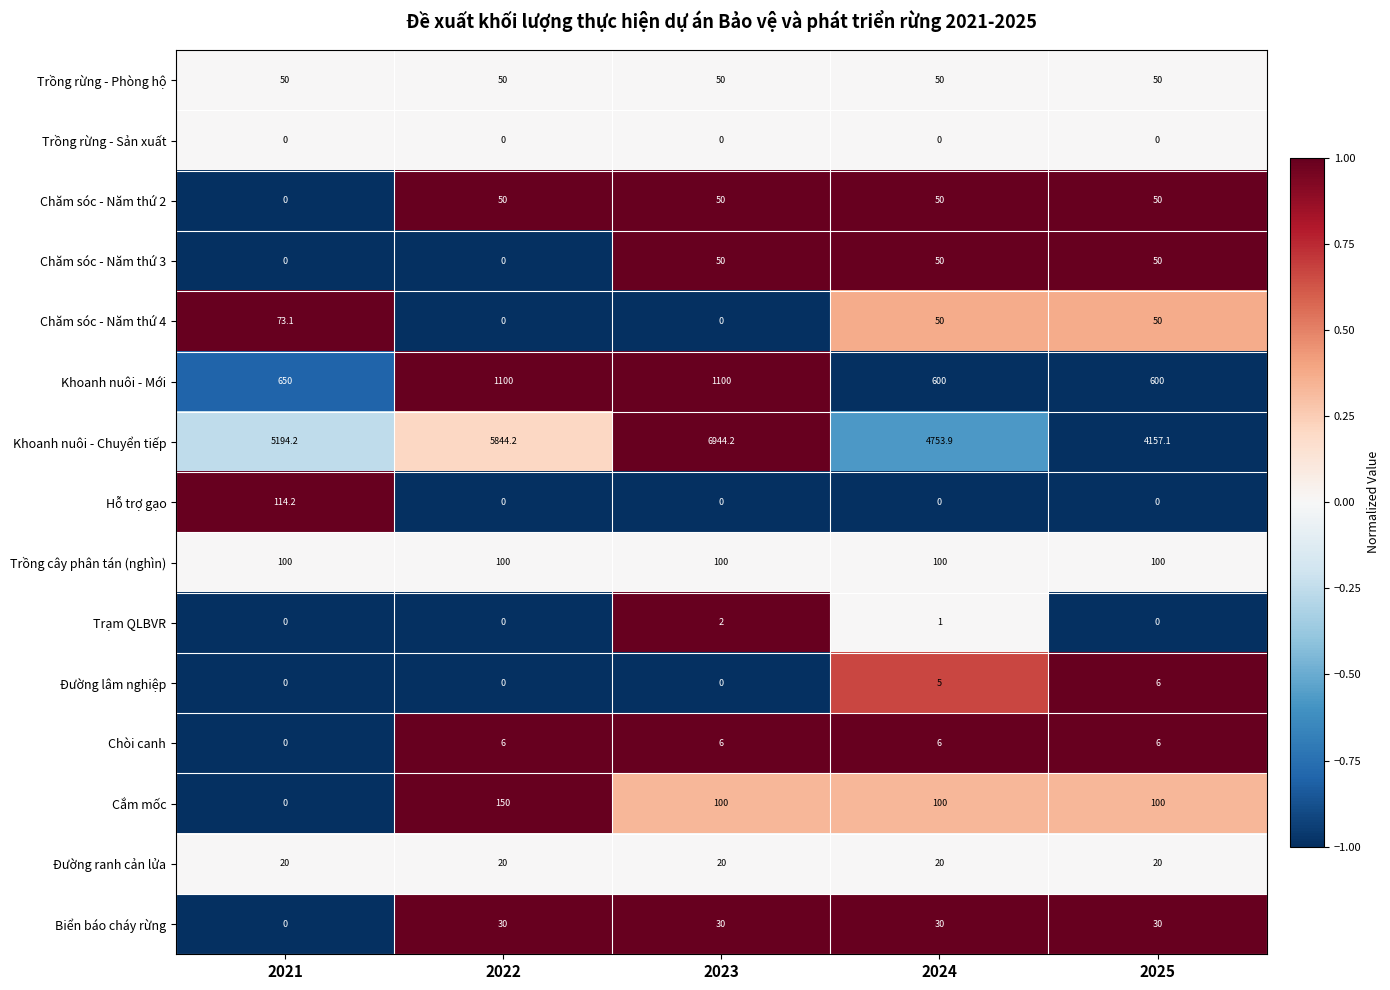

The value of Chăm sóc - Năm thứ 3 at 2023 is 85.3. True or false?

False